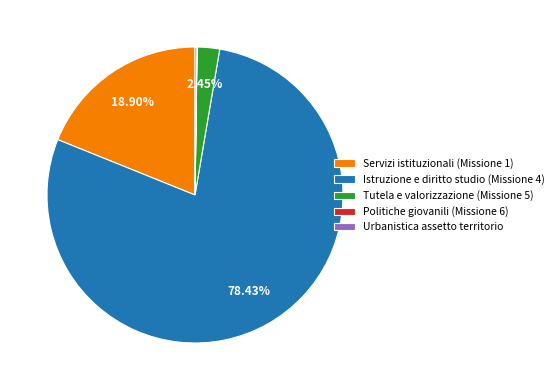

What percentage is NOT represented by Tutela e valorizzazione (Missione 5)?

97.6%